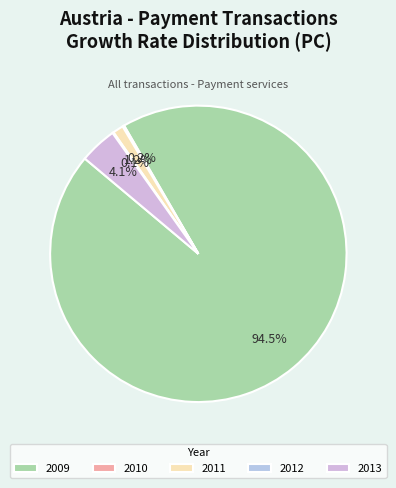

The 2009 slice represents 94% of the pie. True or false?

True